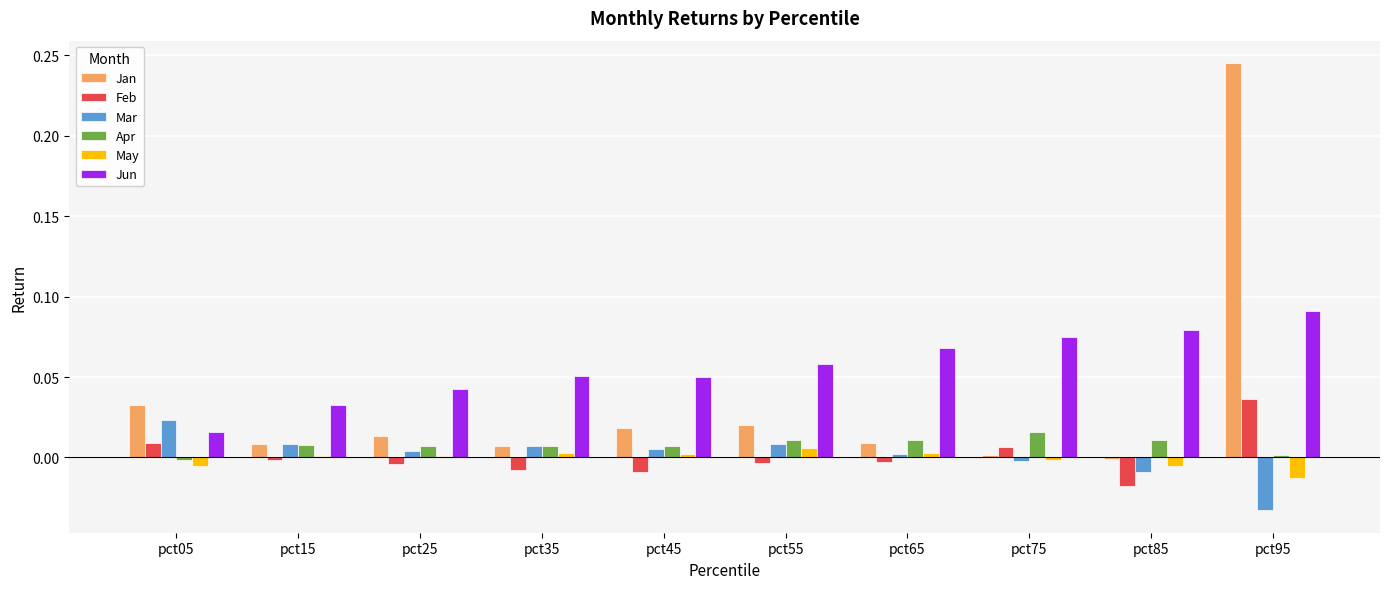

Which series has the largest total across all categories?

Jun